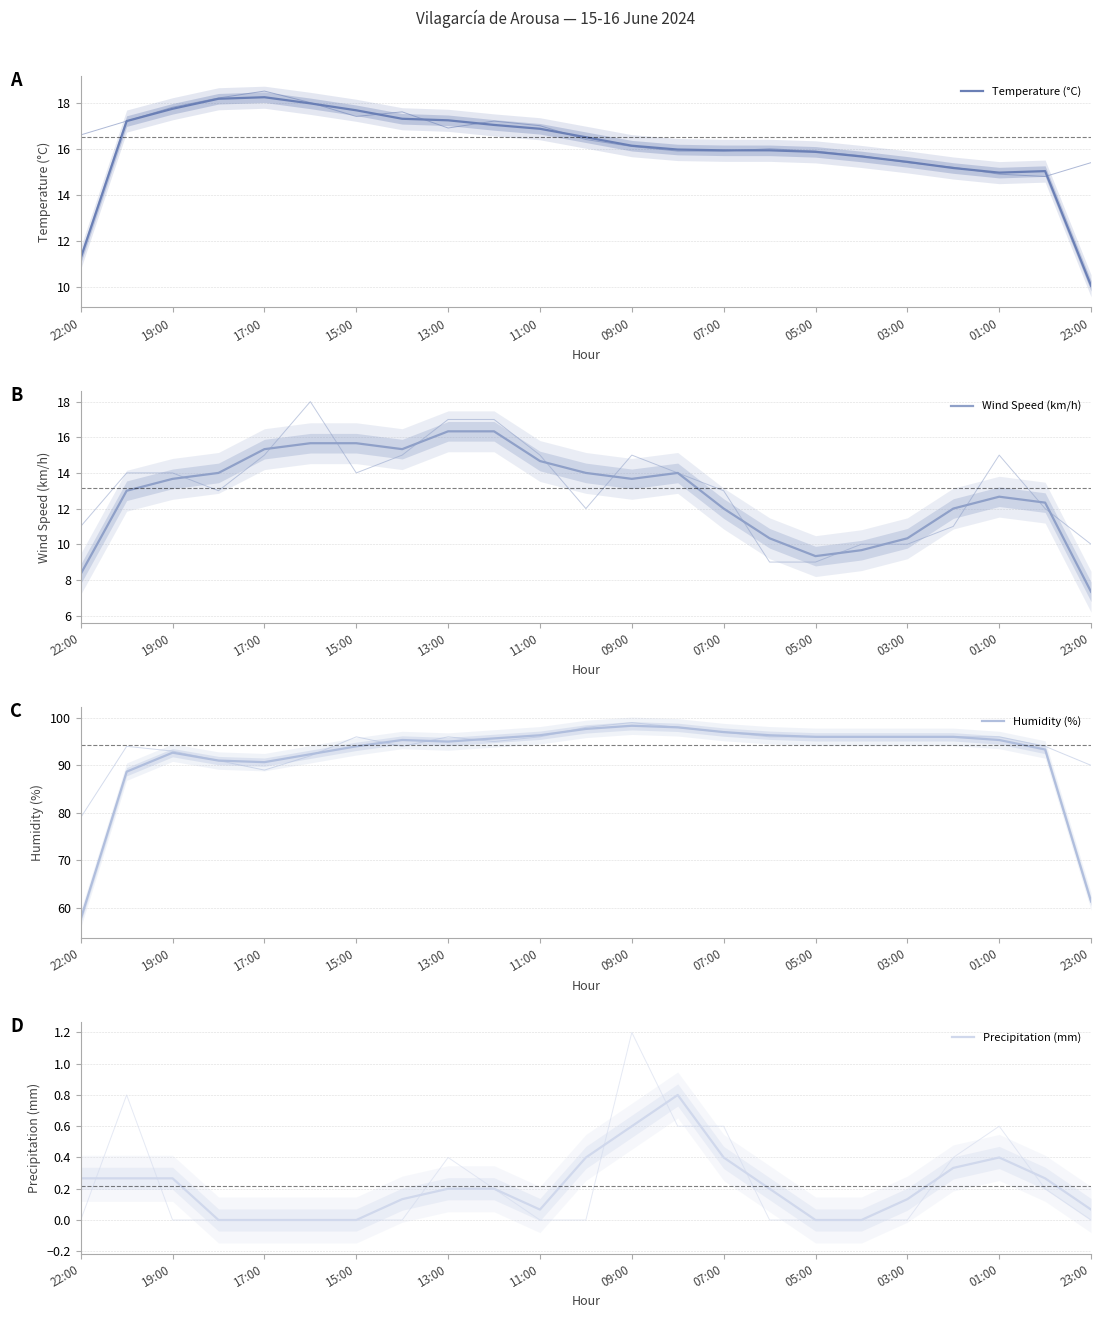

At 13:00, list the series in order from largest to smallest.

Humidity (%), Temperature (°C), Wind Speed (km/h), Precipitation (mm)